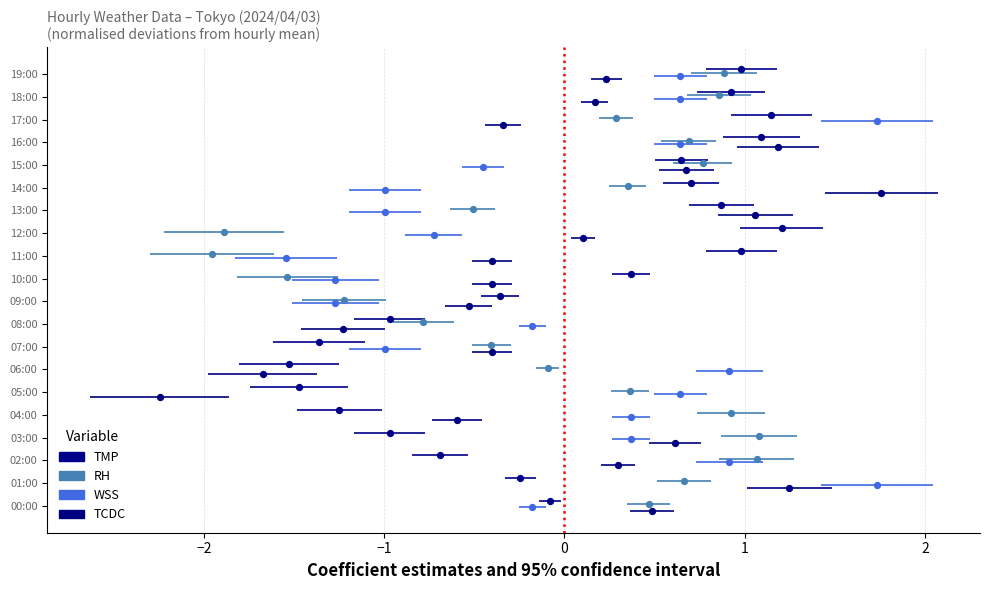

Is the value of WSS at −2 greater than the value of RH at −3?

No